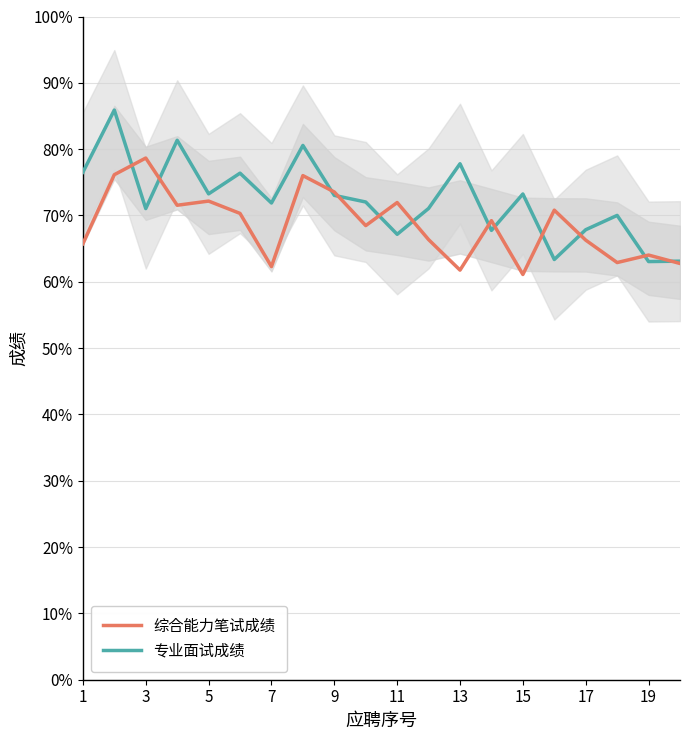

Count the 专业面试成绩 values in the range 0 to 1.

20